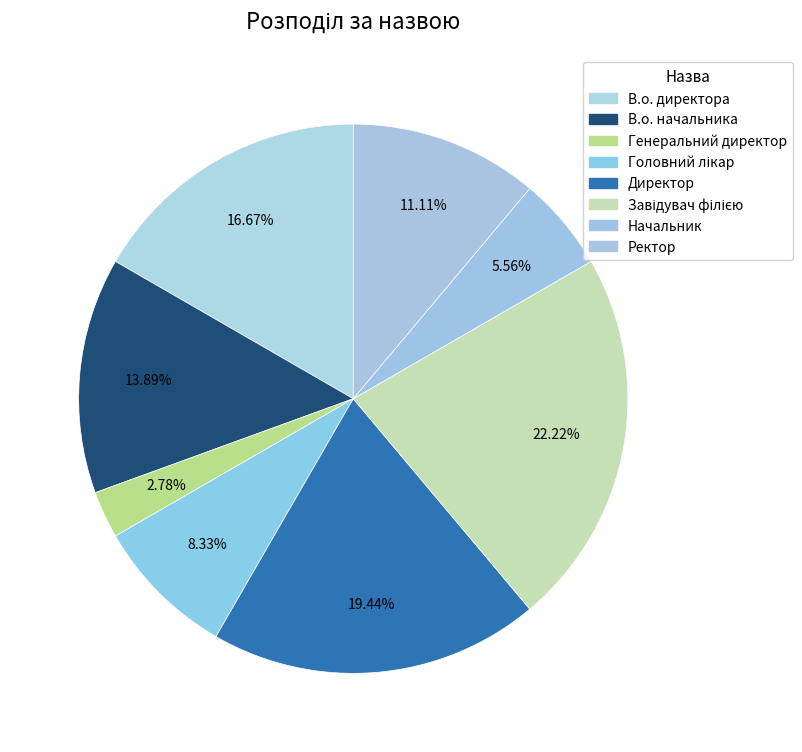

Which category has the biggest portion of the pie?

Завідувач філією